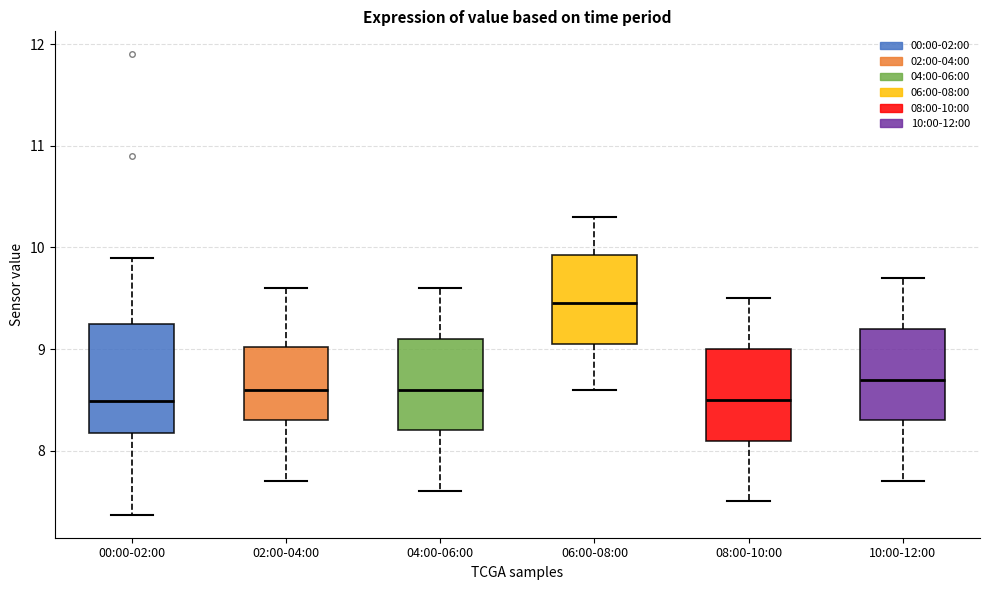

Reading left to right, read every box against the y-axis: the position of its median line, the range the box covers, and the ends of its whiskers. The values are not printed on the chart, so give them approximately, as read against the axis.

00:00-02:00: median 8.5, box 8.2 to 9.2, whiskers 7.4 to 9.9
02:00-04:00: median 8.6, box 8.3 to 9.0, whiskers 7.7 to 9.6
04:00-06:00: median 8.6, box 8.2 to 9.1, whiskers 7.6 to 9.6
06:00-08:00: median 9.5, box 9.1 to 9.9, whiskers 8.6 to 10.3
08:00-10:00: median 8.5, box 8.1 to 9.0, whiskers 7.5 to 9.5
10:00-12:00: median 8.7, box 8.3 to 9.2, whiskers 7.7 to 9.7